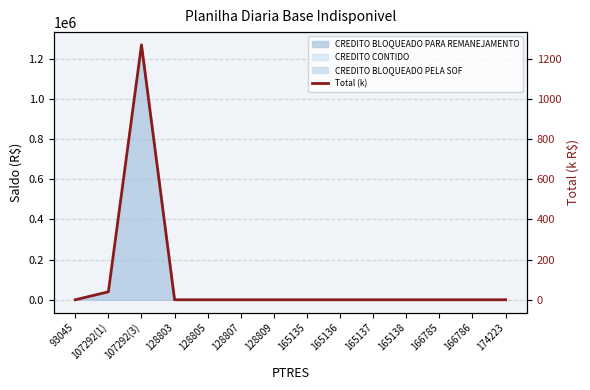

True or false: the data has more than 2 interior local peaks.

False